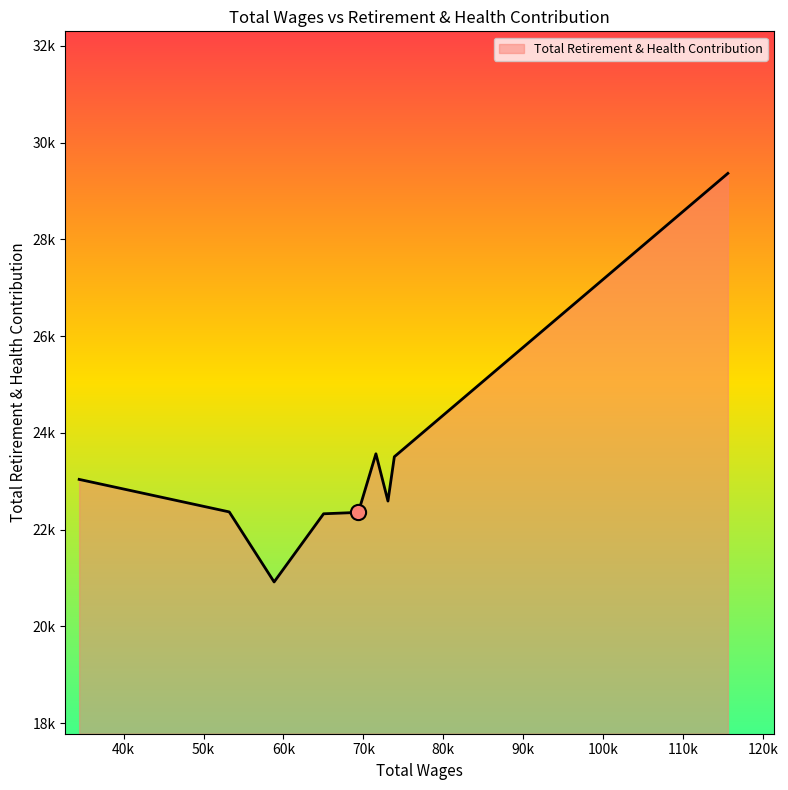

Is this an area chart (filled region under the line)?

Yes